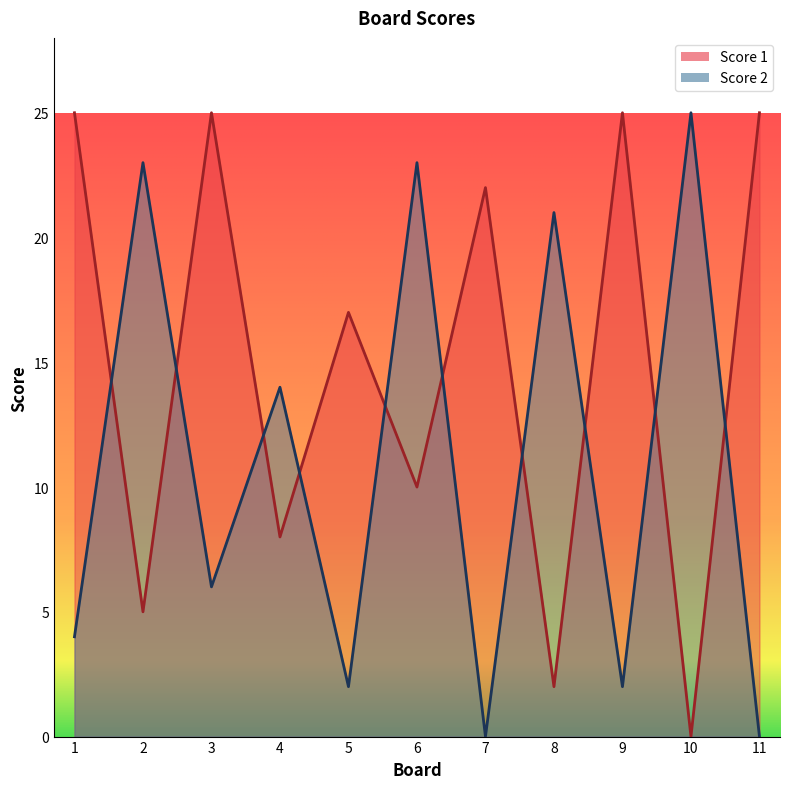

Read the Score 2 value at 5.

2